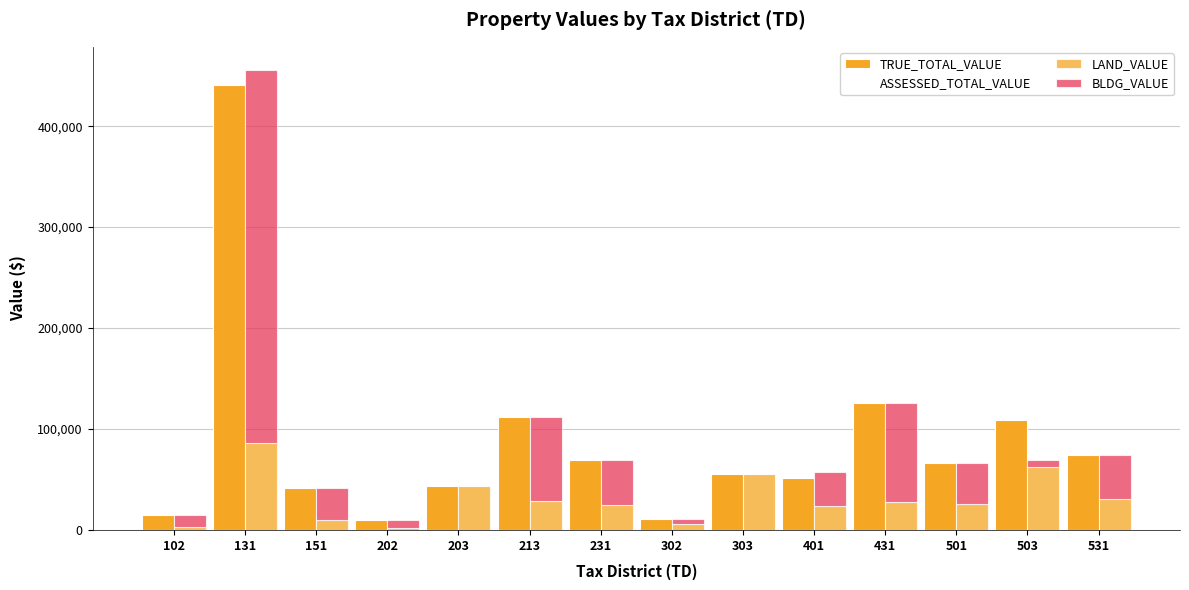

How many values in the LAND_VALUE series are below 27225?

7